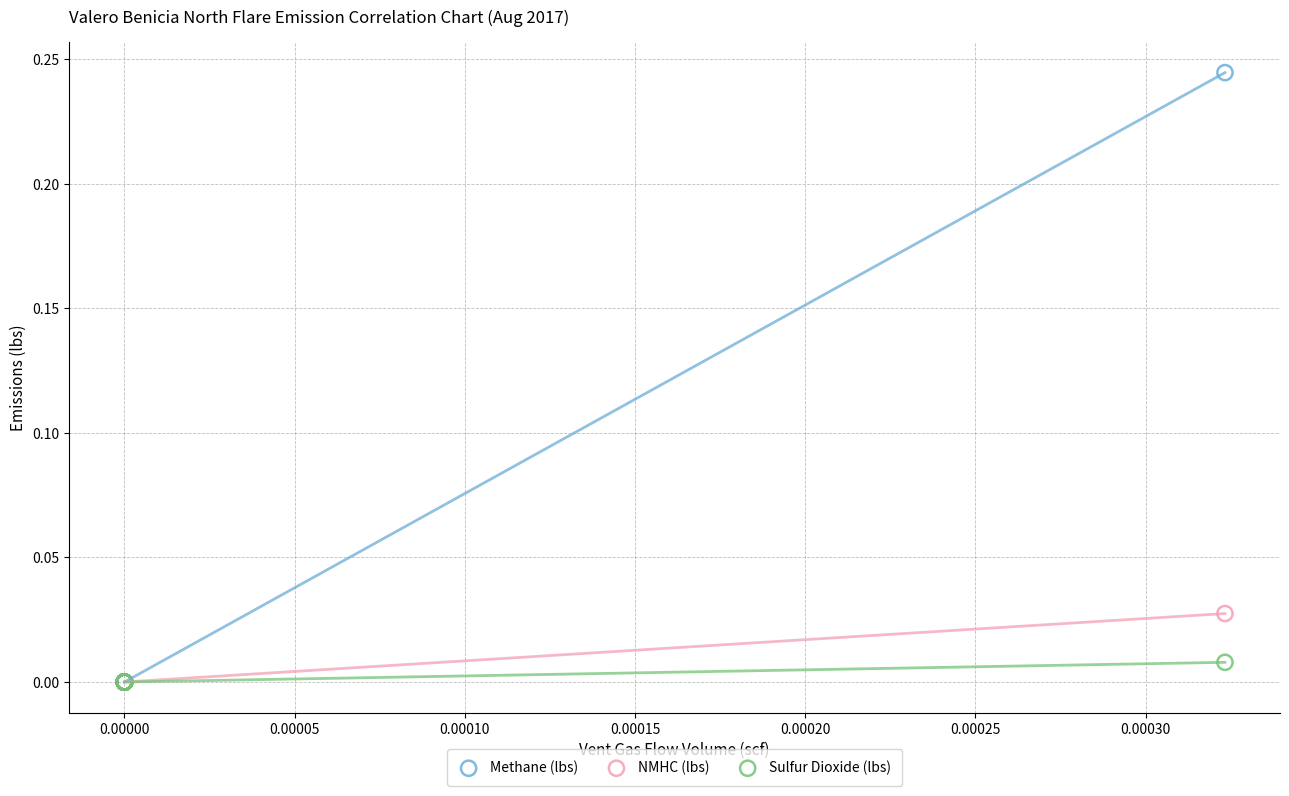

What are all the series names shown in the legend?

Methane (lbs), NMHC (lbs), Sulfur Dioxide (lbs)